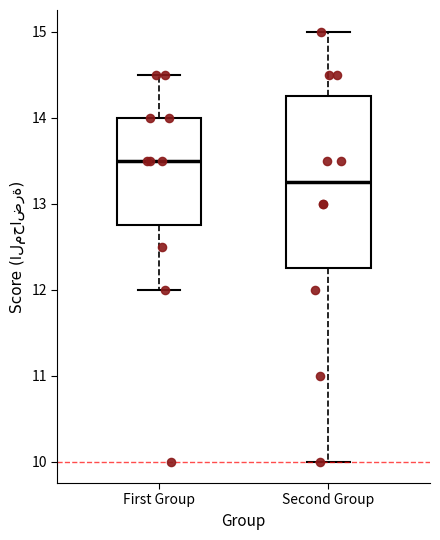

Where is the lower edge of the box for First Group on the y-axis? The values are not printed on the chart, so give them approximately, as read against the axis.

12.8